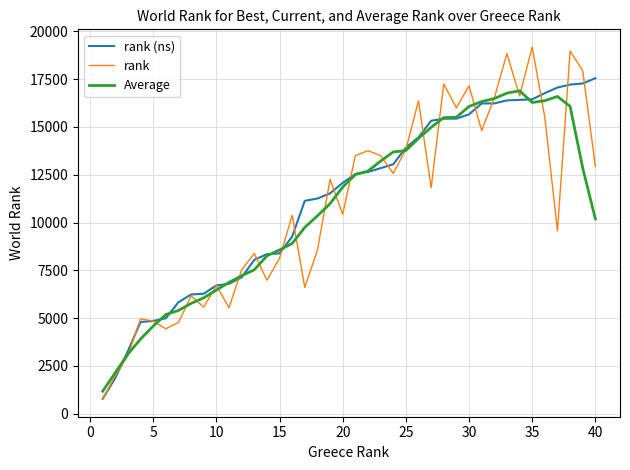

What is the maximum value for rank (ns)?

17555.0